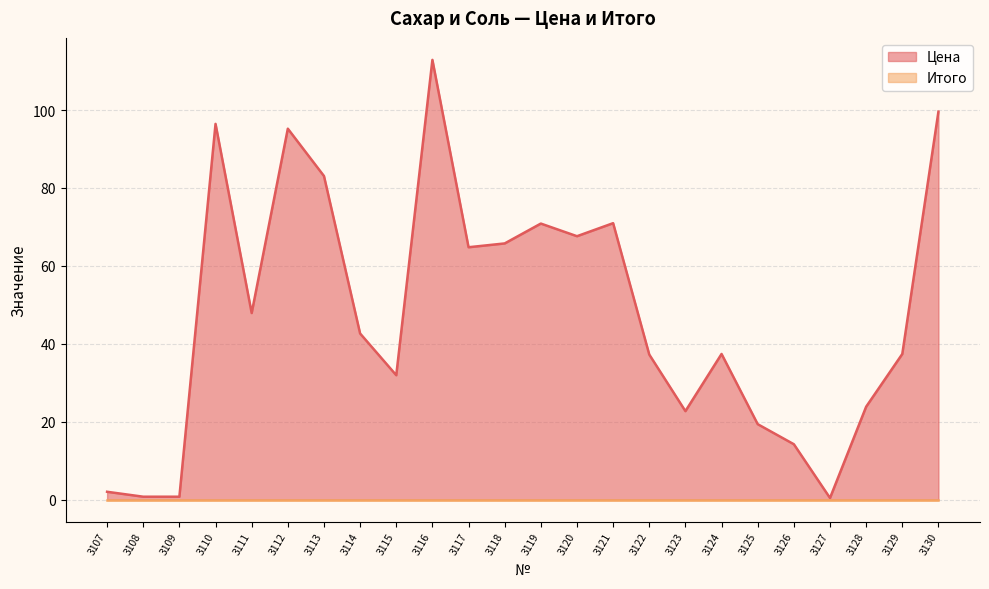

Rank the categories by value from highest to lowest.

3116, 3130, 3110, 3112, 3113, 3121, 3119, 3120, 3118, 3117, 3111, 3114, 3124, 3129, 3122, 3115, 3128, 3123, 3125, 3126, 3107, 3108, 3109, 3127